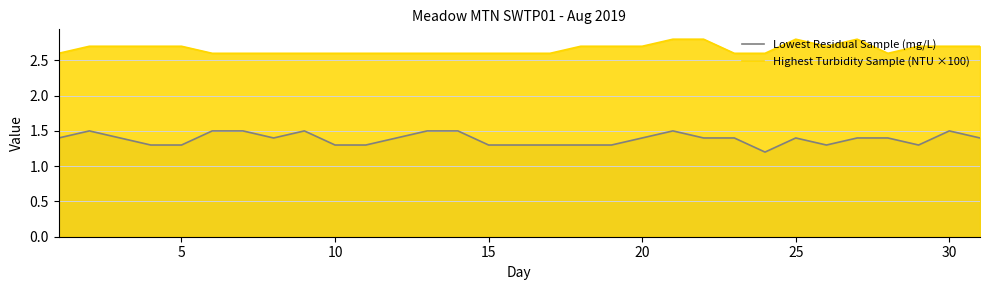

Rank the series by their average value, from lowest to highest.

Lowest Residual Sample (mg/L), Highest Turbidity Sample (NTU ×100)